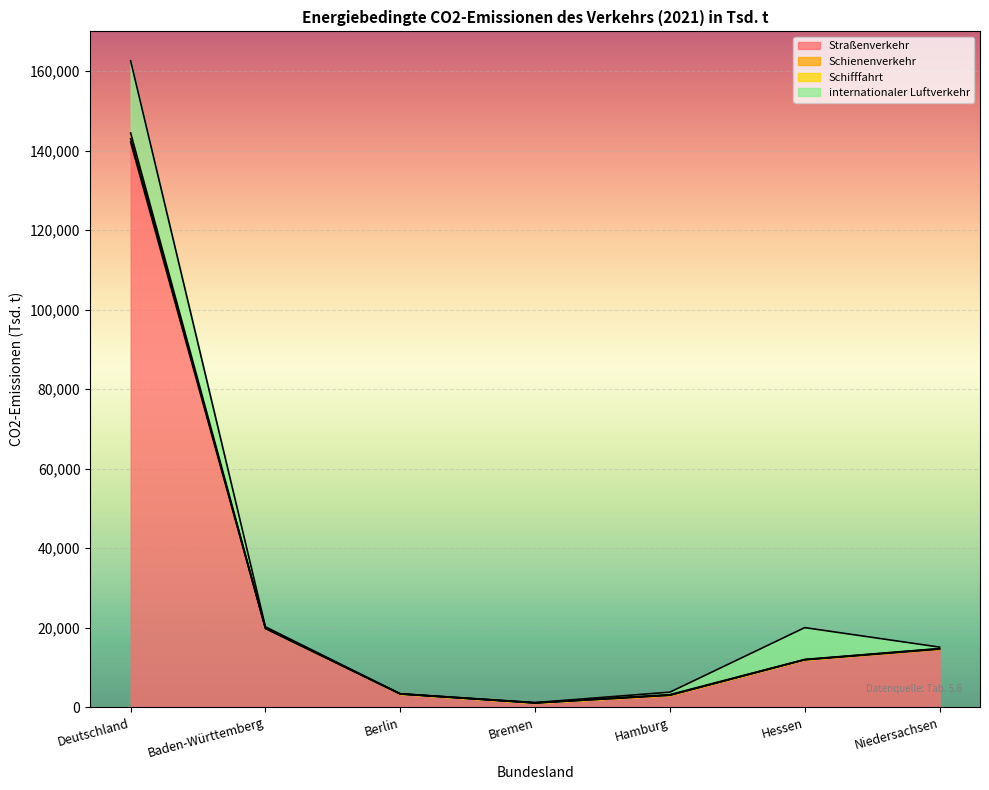

At which label does Straßenverkehr reach its peak?

Deutschland